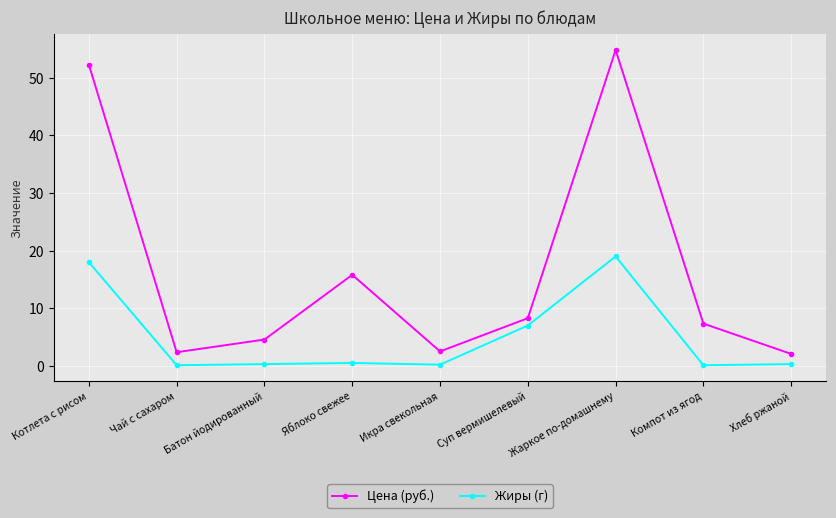

What is the sum of all Цена (руб.) values?

150.0